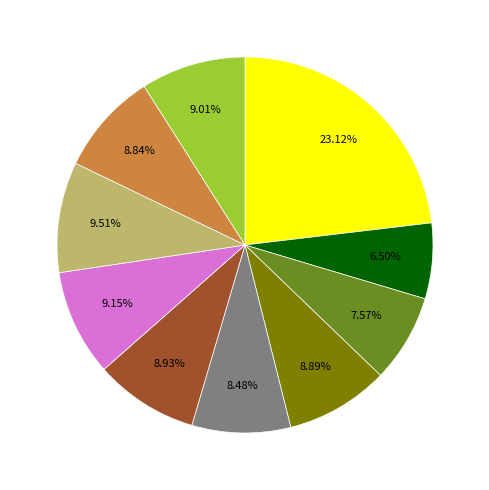

Count the number of slices in the pie.

10